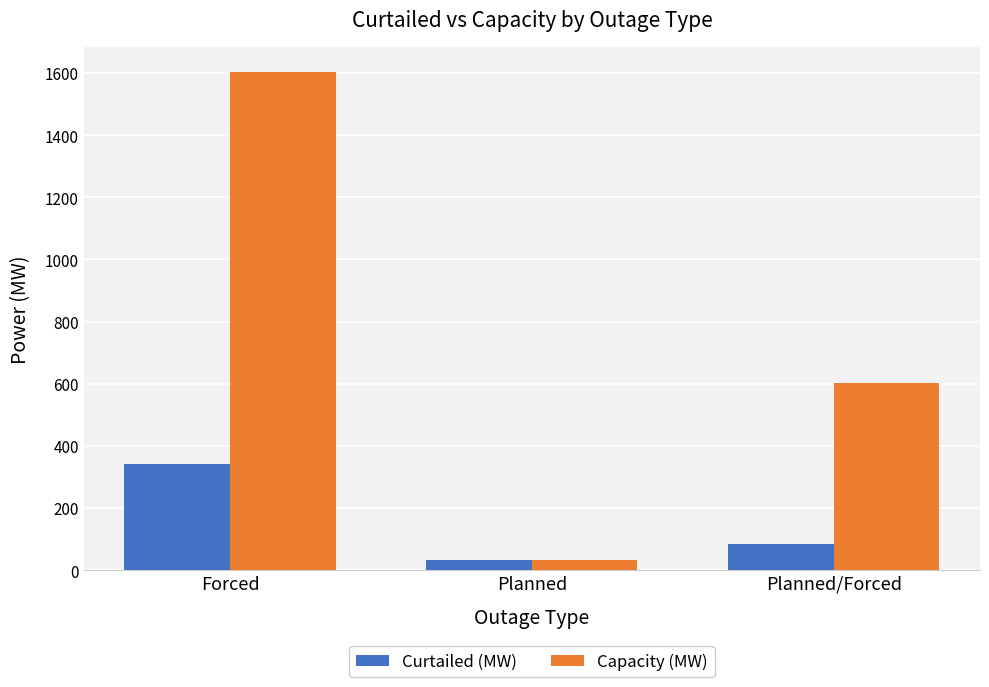

What is the label of the 3rd bar from the right?

Forced